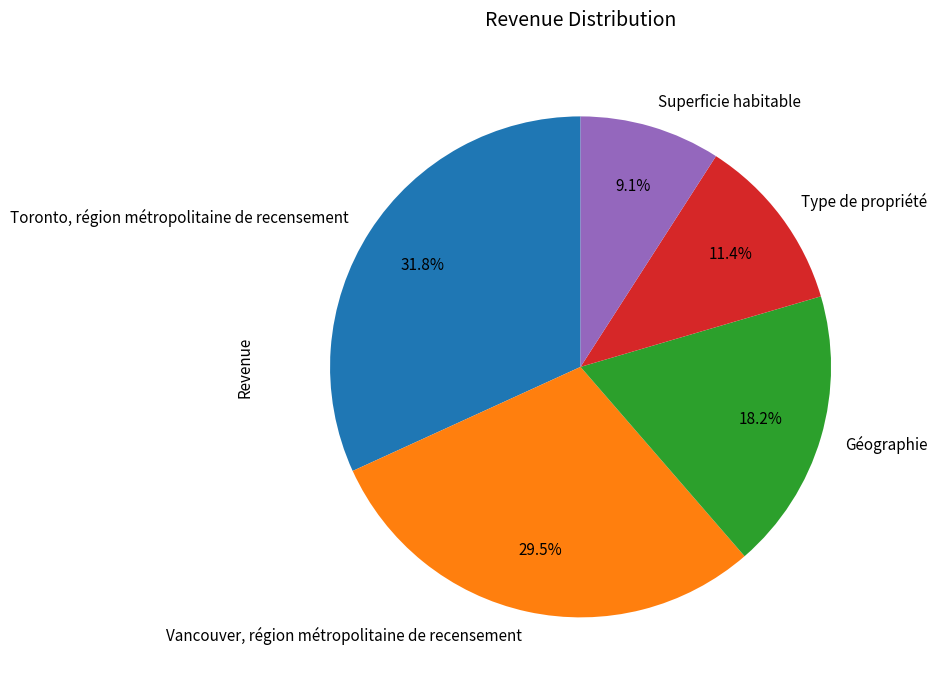

What is the ratio of the value at Superficie habitable to the value at Toronto, région métropolitaine de recensement?

0.3